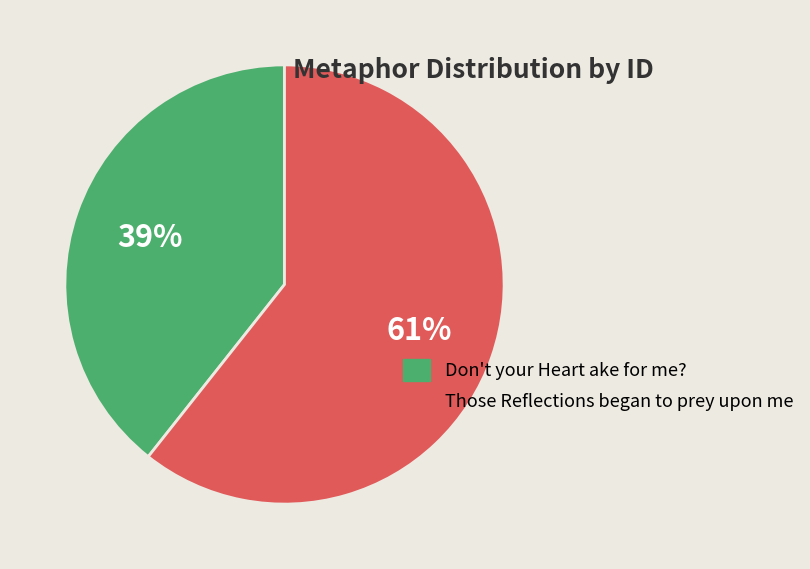

Combined, do Don't your Heart ake for me? and Those Reflections began to prey upon me account for over 50%?

Yes